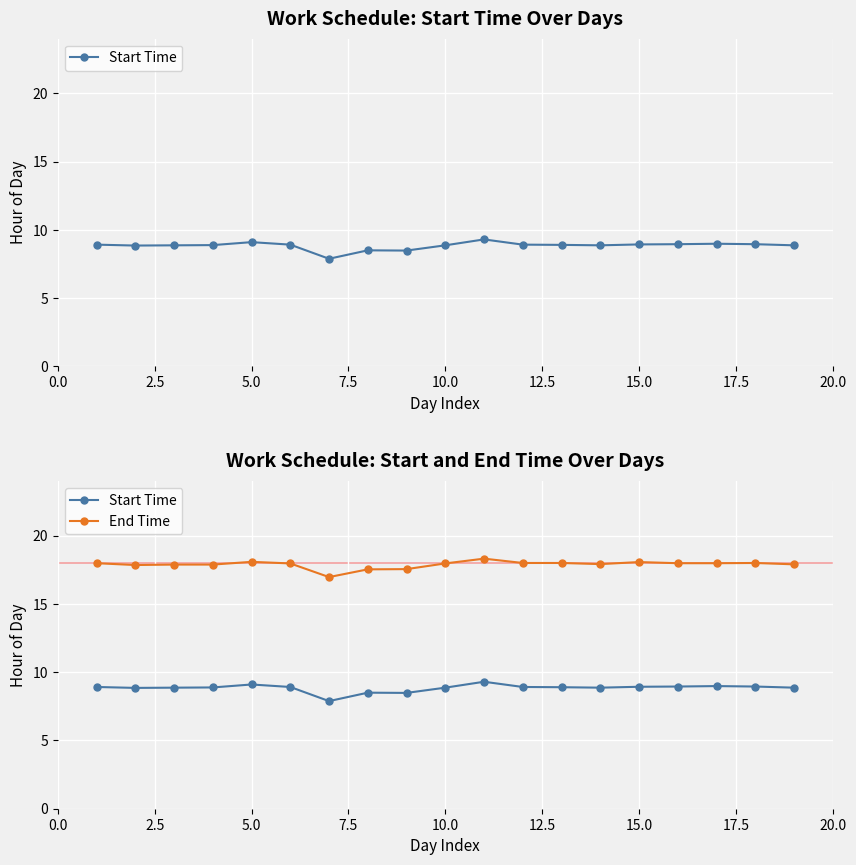

What is the value of the End Time point at the 8th from the left?

17.5